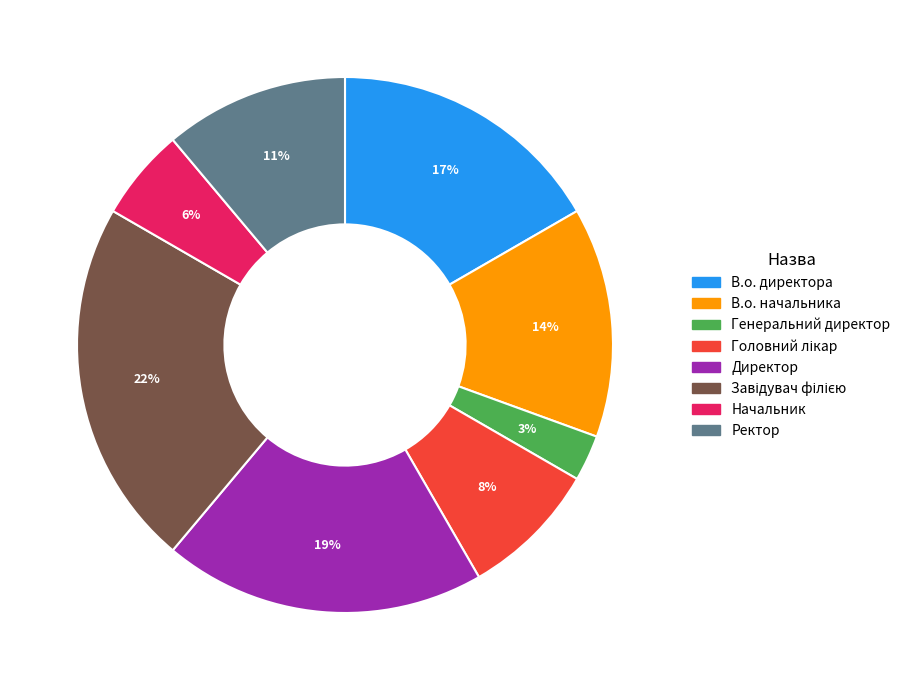

Does any single category account for the majority?

No